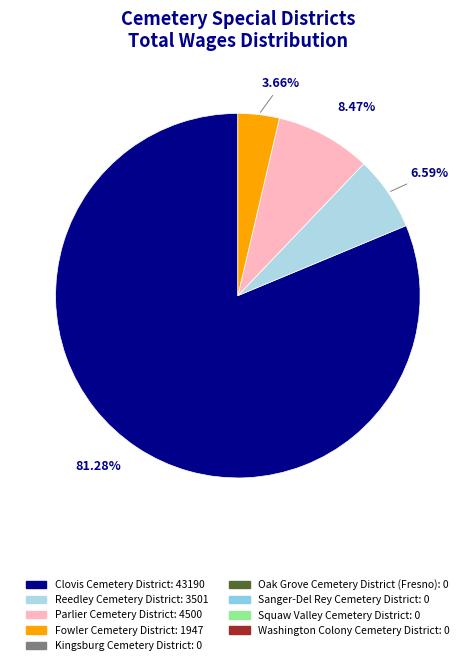

How many slices are in this pie chart?

4